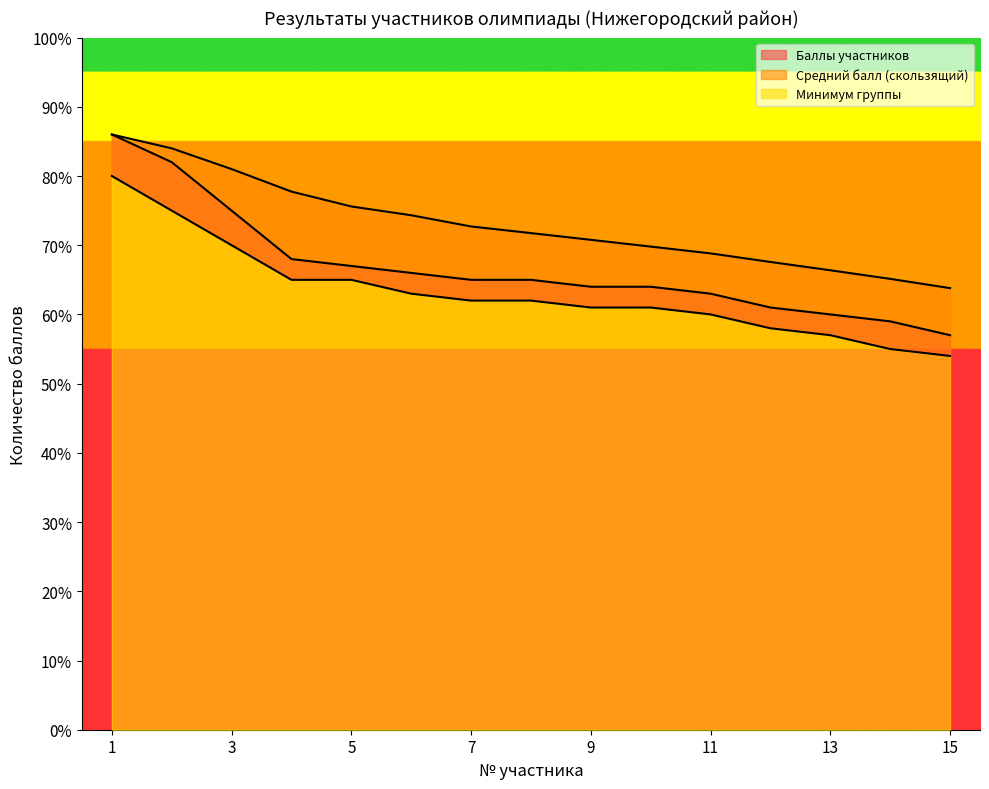

Is it true that Баллы участников equals 64.0 at 10?

True